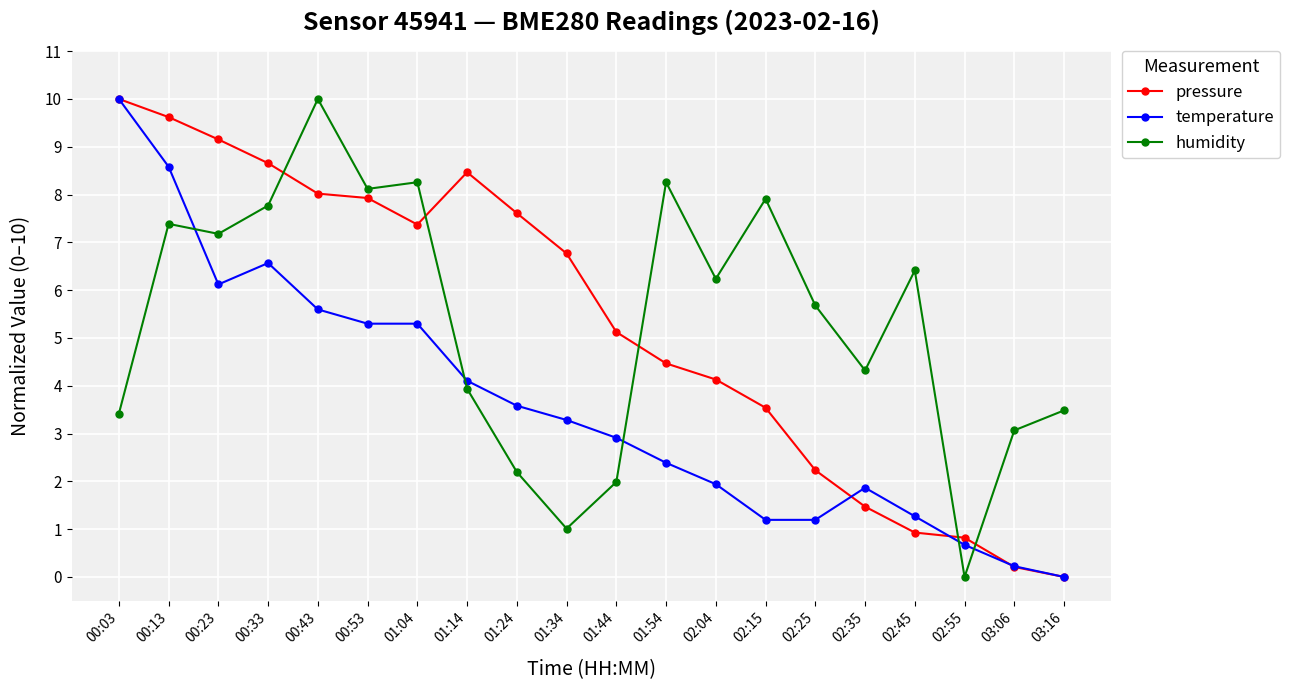

Reading right to left, extract all data points from this chart.

pressure: 03:16=0.0	03:06=0.2	02:55=0.8	02:45=0.9	02:35=1.5	02:25=2.2	02:15=3.5	02:04=4.1	01:54=4.5	01:44=5.1	01:34=6.8	01:24=7.6	01:14=8.5	01:04=7.4	00:53=7.9	00:43=8.0	00:33=8.7	00:23=9.2	00:13=9.6	00:03=10.0
temperature: 03:16=0.0	03:06=0.2	02:55=0.7	02:45=1.3	02:35=1.9	02:25=1.2	02:15=1.2	02:04=1.9	01:54=2.4	01:44=2.9	01:34=3.3	01:24=3.6	01:14=4.1	01:04=5.3	00:53=5.3	00:43=5.6	00:33=6.6	00:23=6.1	00:13=8.6	00:03=10.0
humidity: 03:16=3.5	03:06=3.1	02:55=0.0	02:45=6.4	02:35=4.3	02:25=5.7	02:15=7.9	02:04=6.2	01:54=8.3	01:44=2.0	01:34=1.0	01:24=2.2	01:14=3.9	01:04=8.3	00:53=8.1	00:43=10.0	00:33=7.8	00:23=7.2	00:13=7.4	00:03=3.4